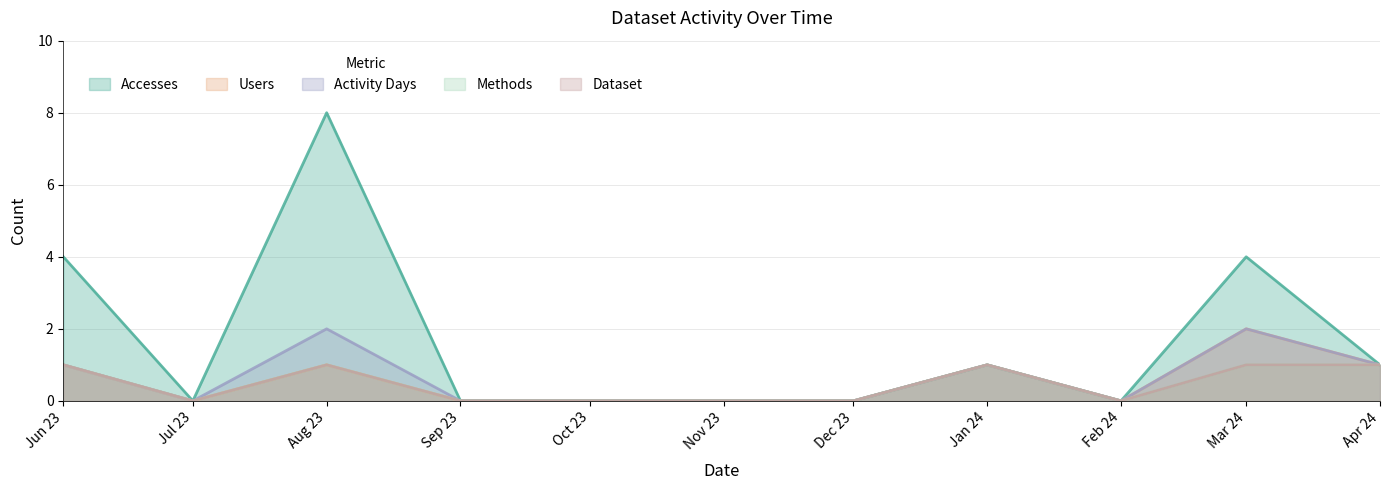

How many values in the Activity Days series exceed 0?

5